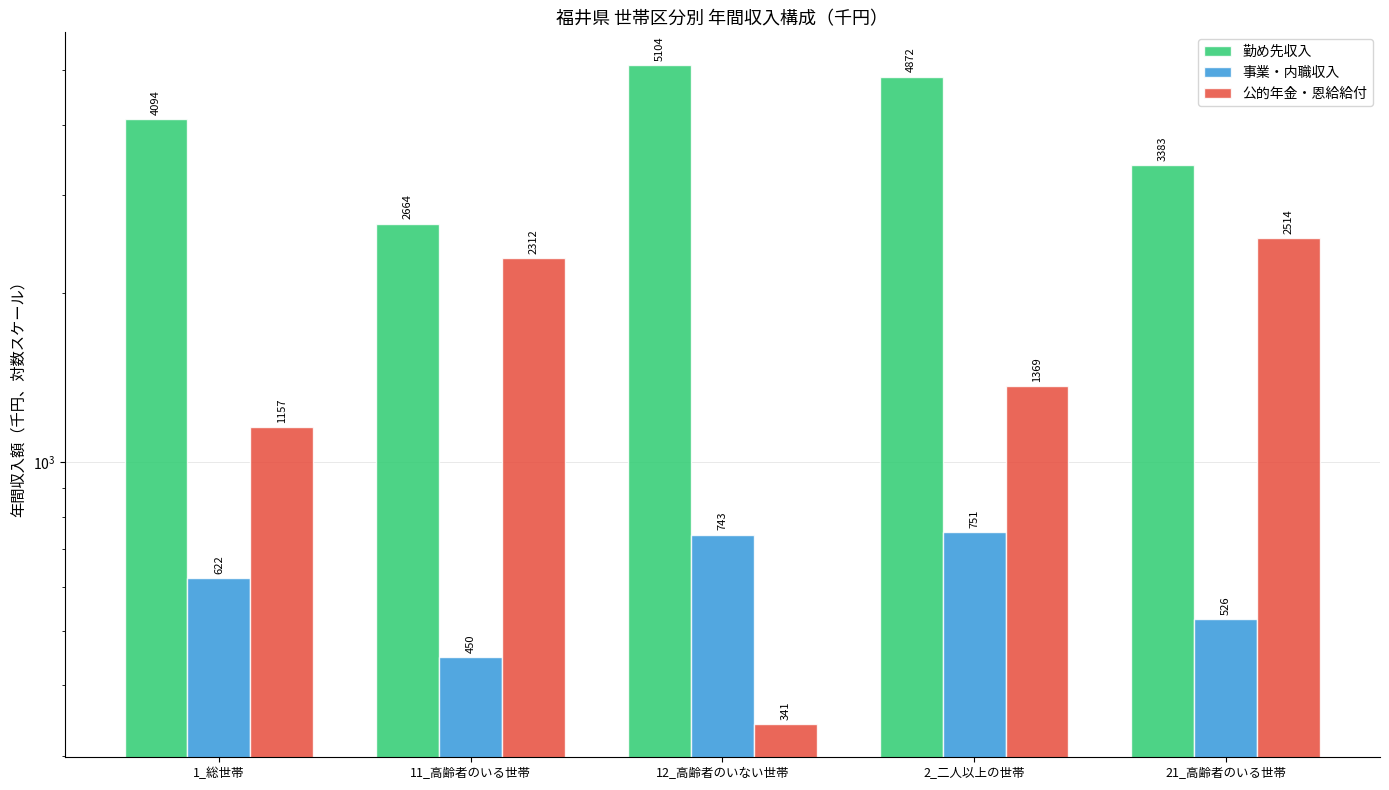

What is the difference between the 勤め先収入 values at 21_高齢者のいる世帯 and 2_二人以上の世帯?

1489